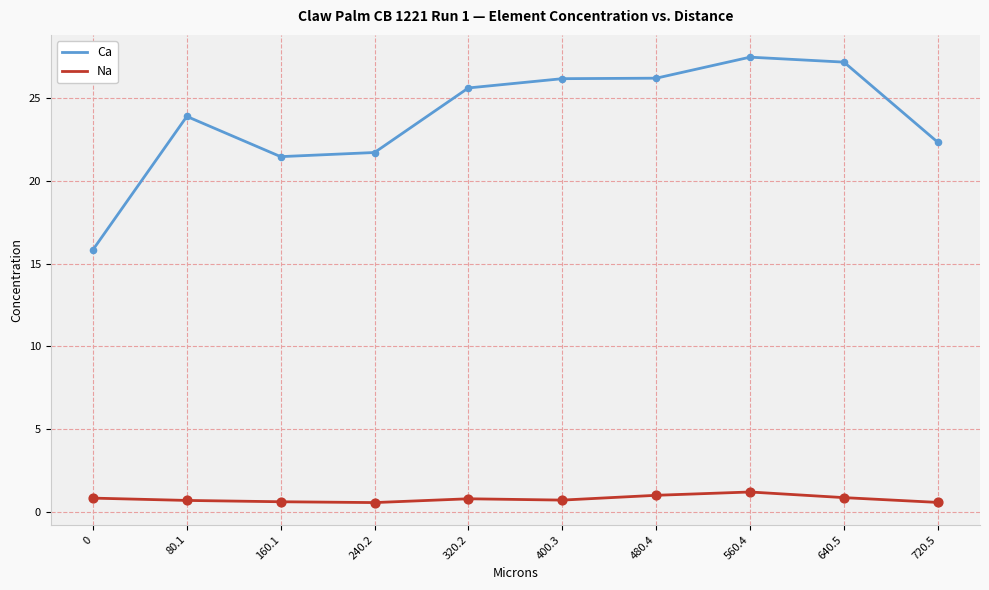

Between 0 and 320.2, which series saw the biggest shift?

Ca